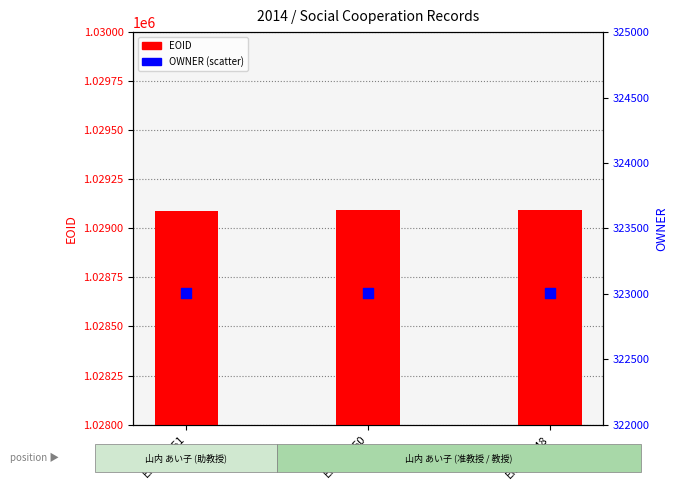

At which category is the sum across all series the highest?

EID292148